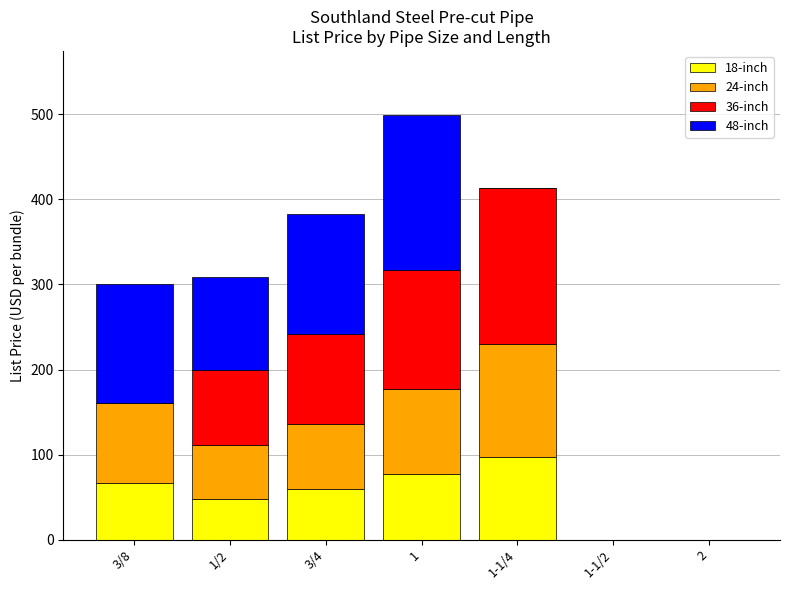

What is the total value across all series at 1-1/4?

412.8